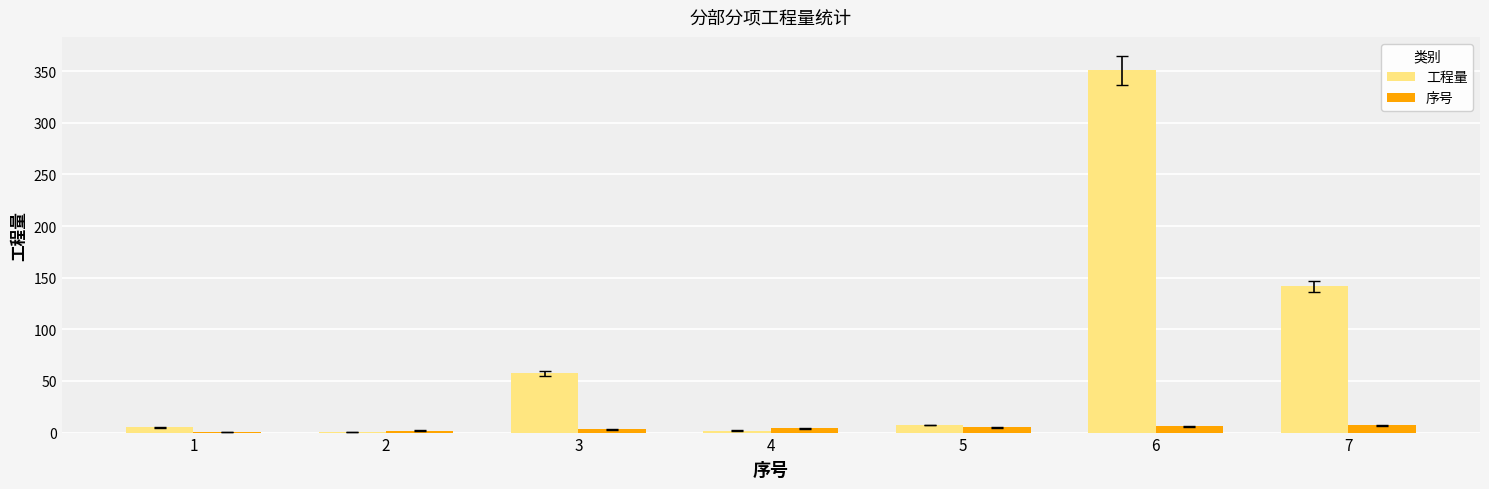

What is the maximum value shown in the chart?

350.9